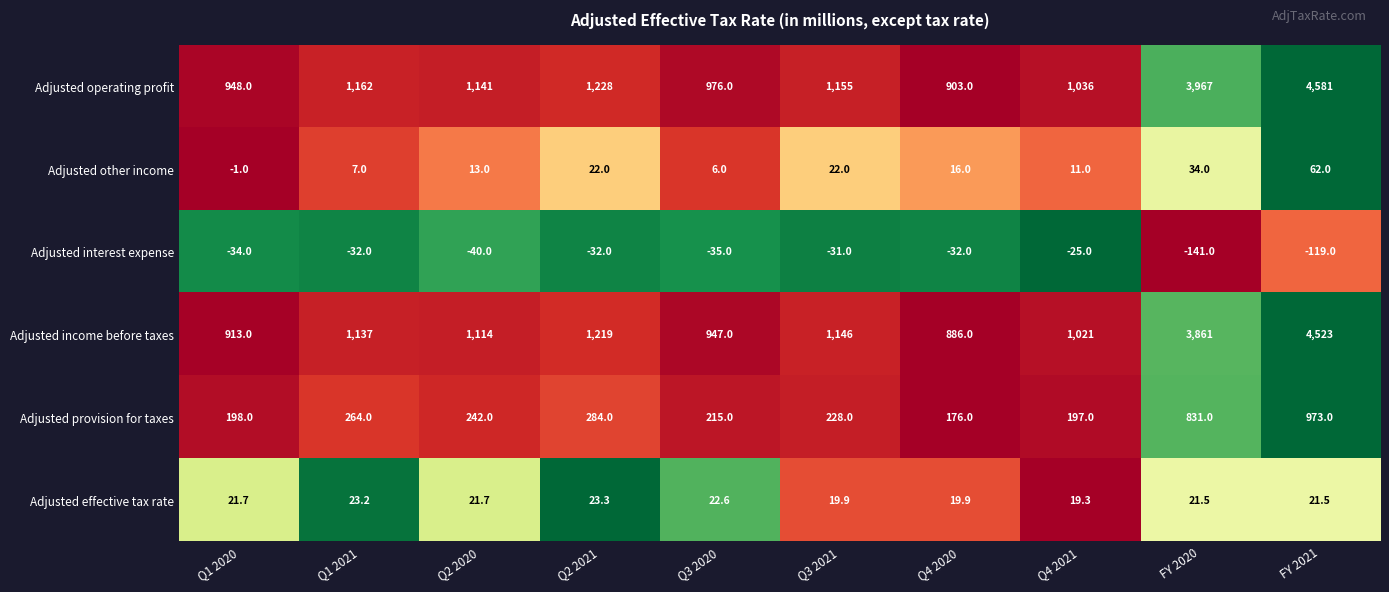

What is the sum of the Adjusted effective tax rate values at Q2 2020 and Q3 2021?

41.6